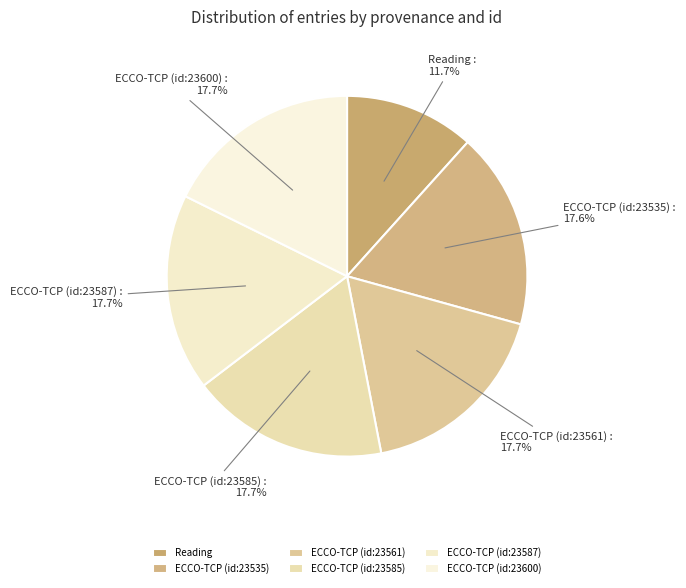

How many slices are in this pie chart?

6